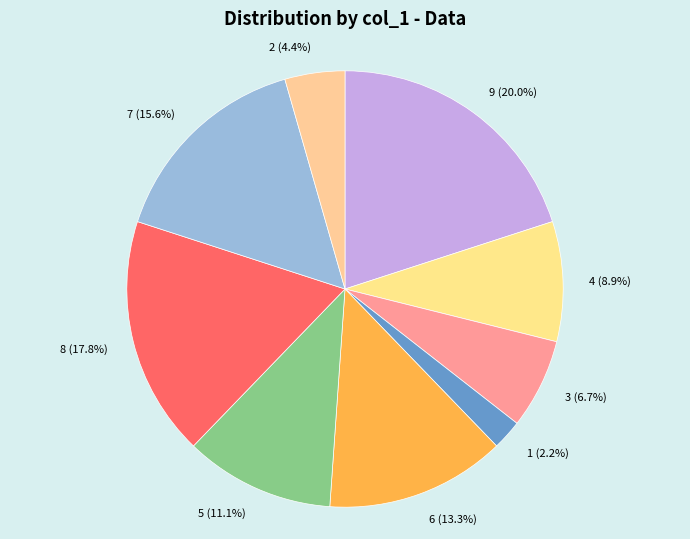

What is the ratio of the value at 8 to the value at 2?

4.0